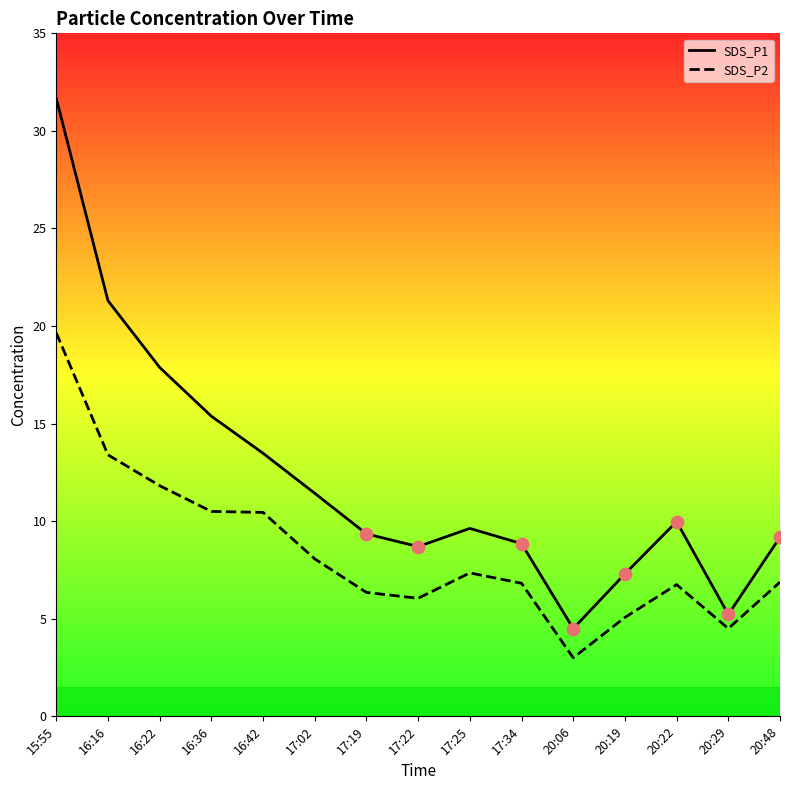

Which series contains the highest Y value?

SDS_P1